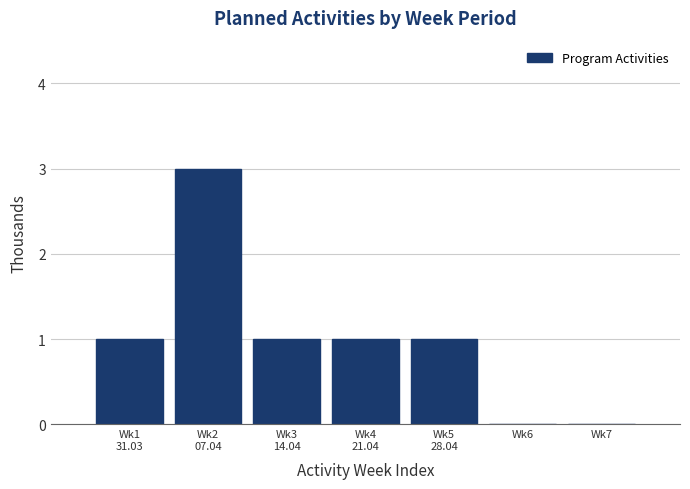

What is the sum of all values?

7